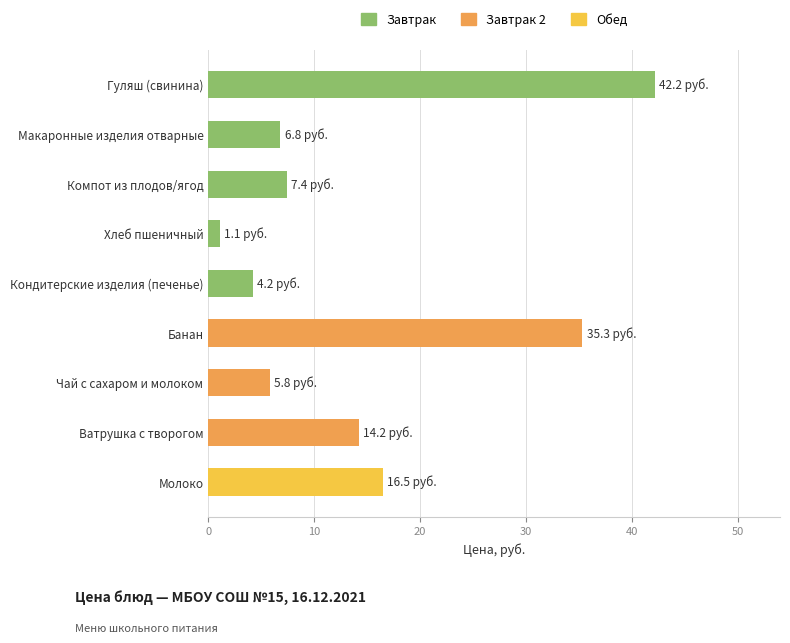

The value at Банан is 15.5. True or false?

False